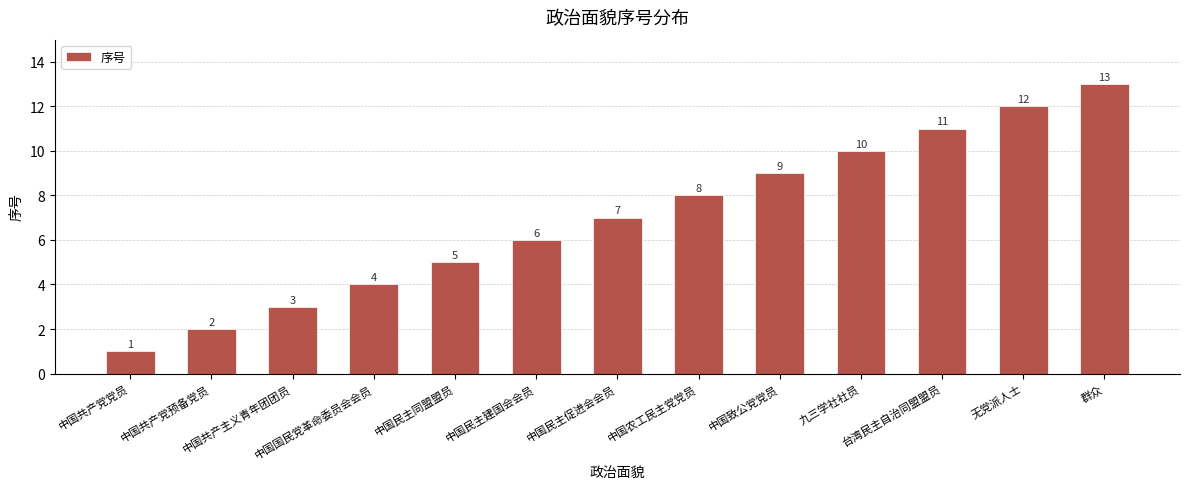

Reading left to right, extract all data points from this chart.

1	2	3	4	5	6	7	8	9	10	11	12	13